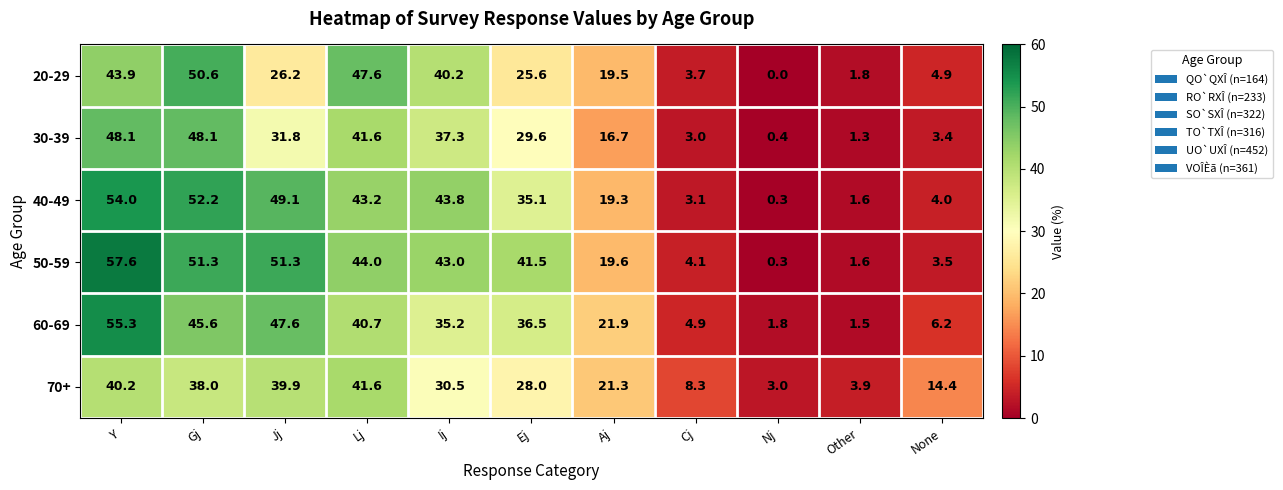

Which series has the widest spread of values?

50-59